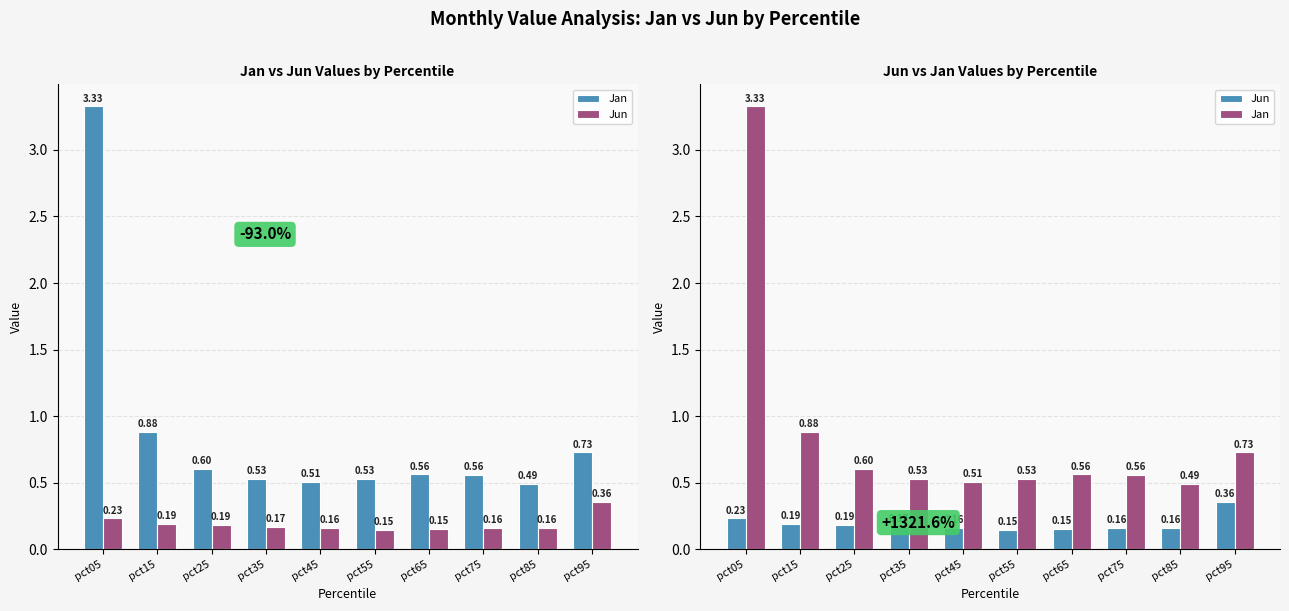

Which has a higher value, pct15 or pct95?

pct15